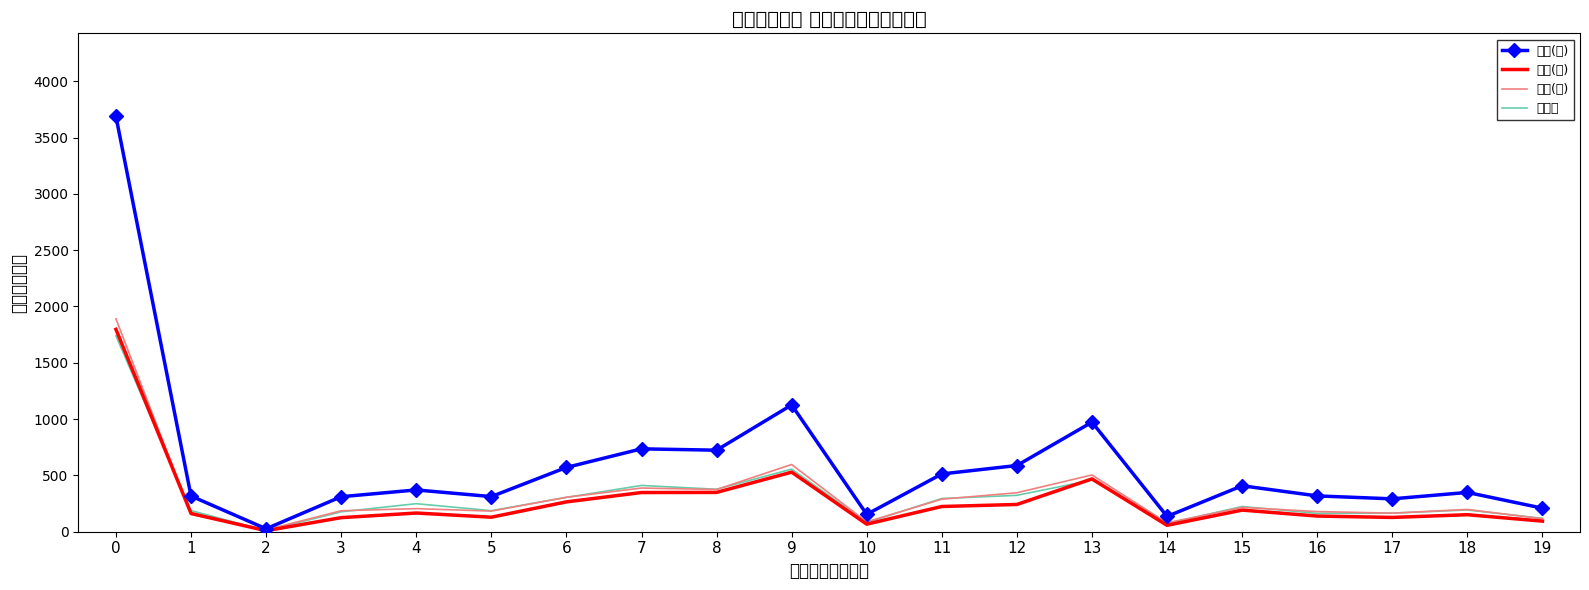

What is the difference between the maximum and minimum values in the 人口(女) series?

1874